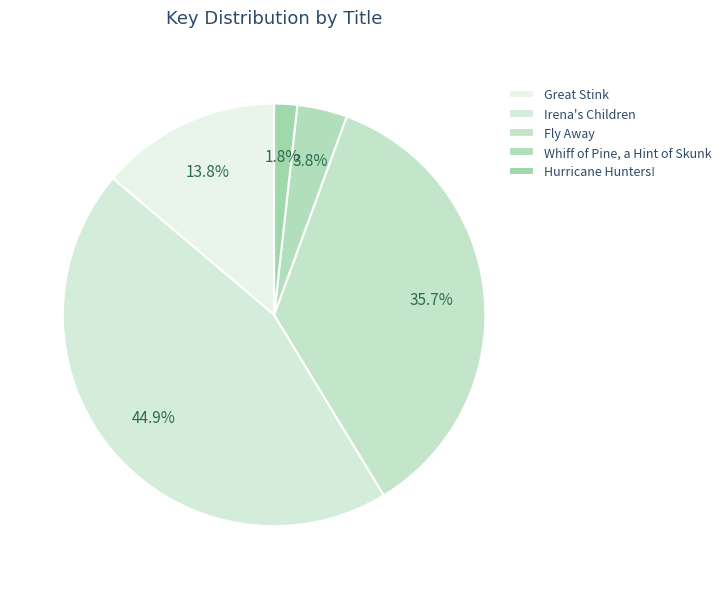

True or false: Irena's Children accounts for 45% of the total.

True